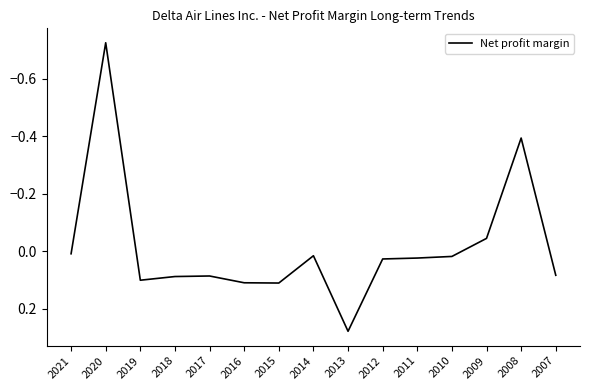

The chart shows a value of -0.1 at 2009. True or false?

False